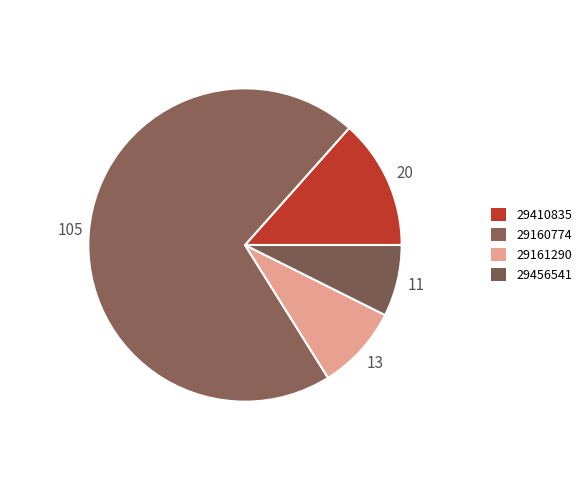

True or false: 29160774 accounts for 77% of the total.

False